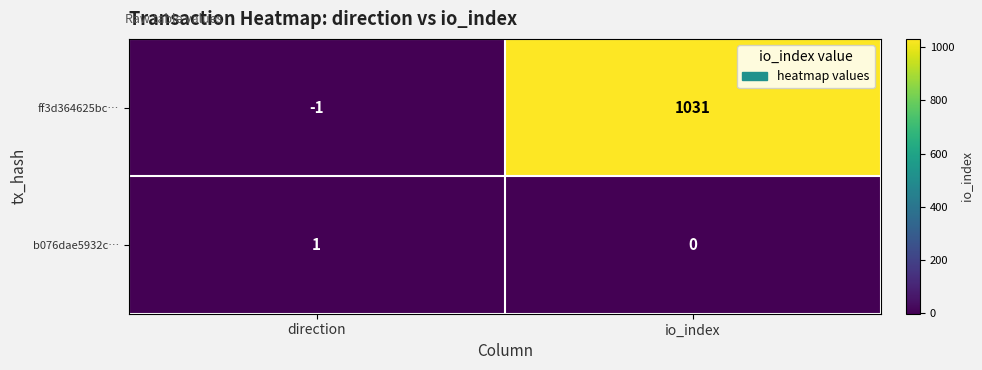

At which category does the chart reach its minimum across all series?

direction